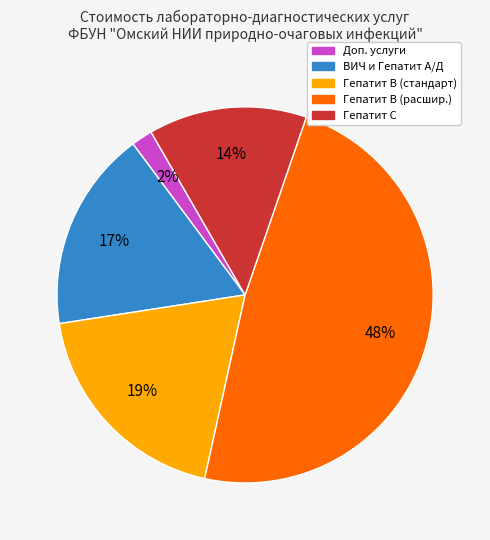

Which has a higher value, ВИЧ и Гепатит А/Д or Гепатит В (стандарт)?

Гепатит В (стандарт)